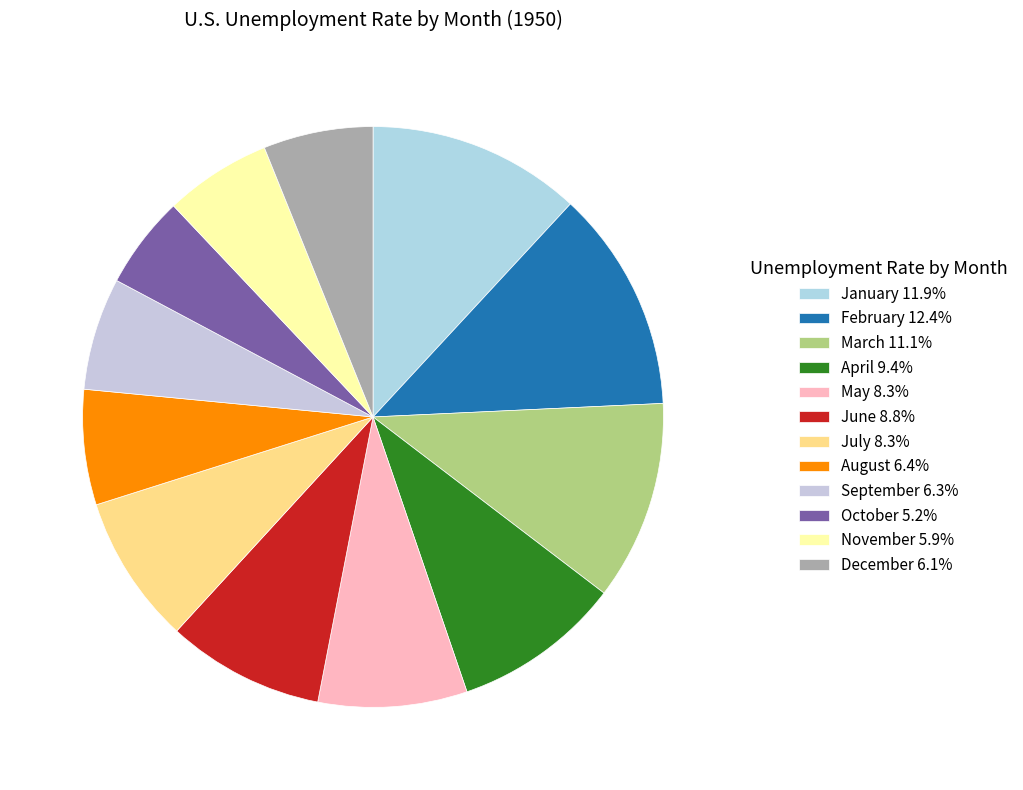

Count the number of slices in the pie.

12